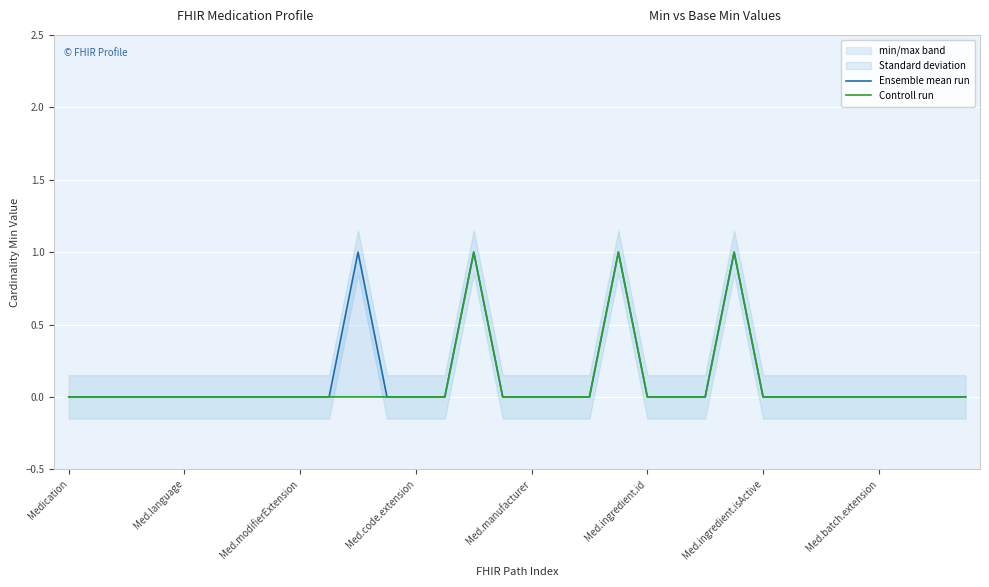

What is the difference between the maximum and minimum values in the Ensemble mean run series?

1